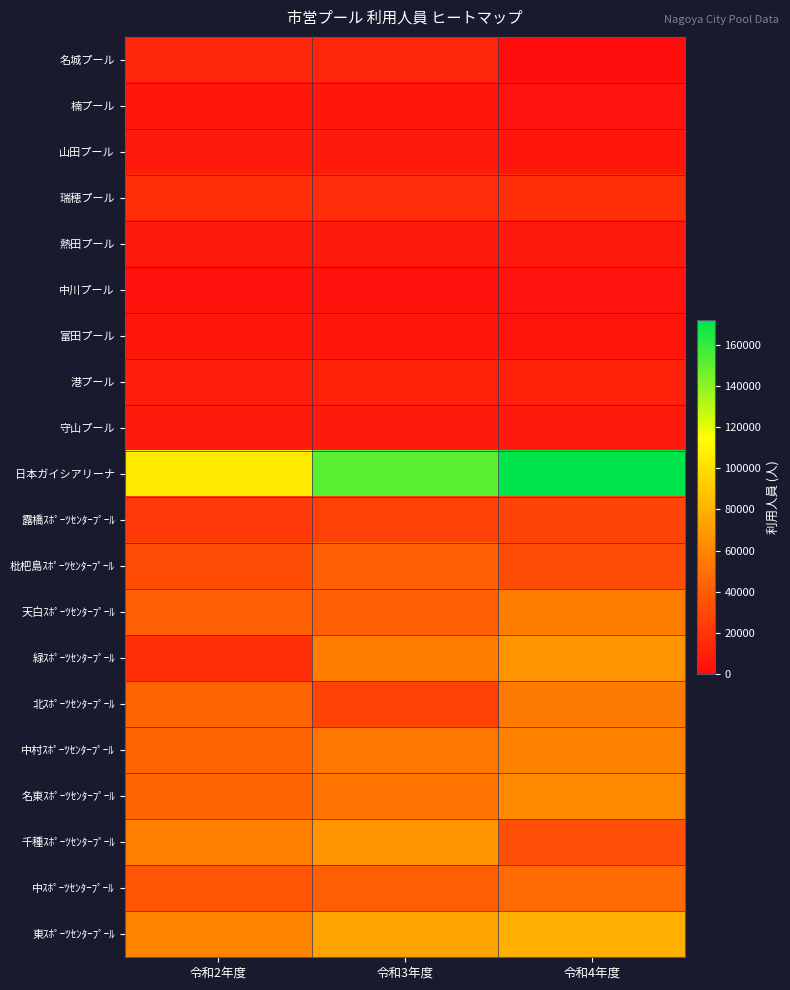

At which category is the sum across all series the highest?

令和4年度